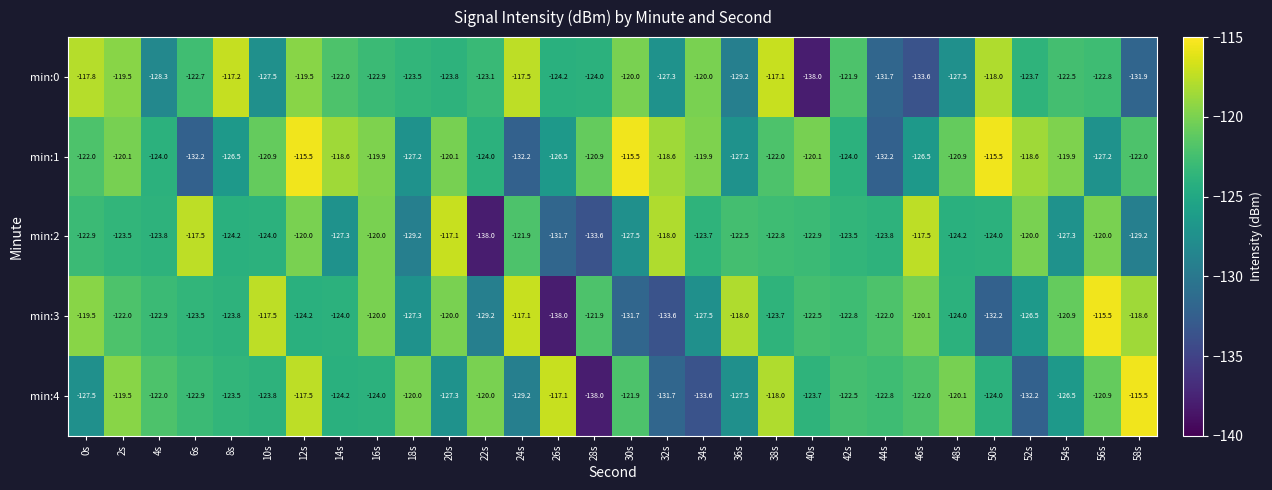

Which series changed the most between 14s and 54s?

min:3